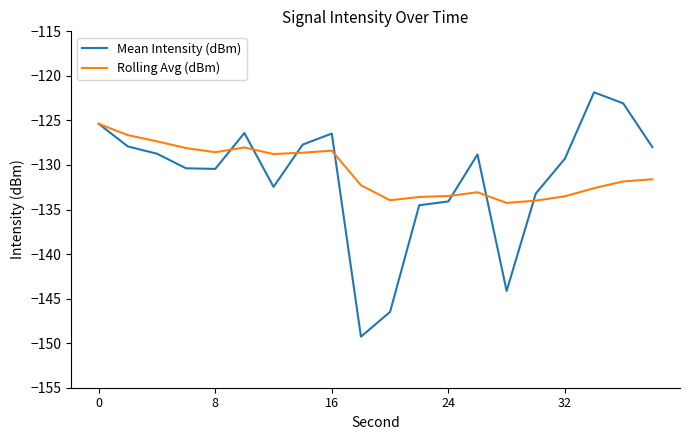

What is the smallest value displayed?

-149.3